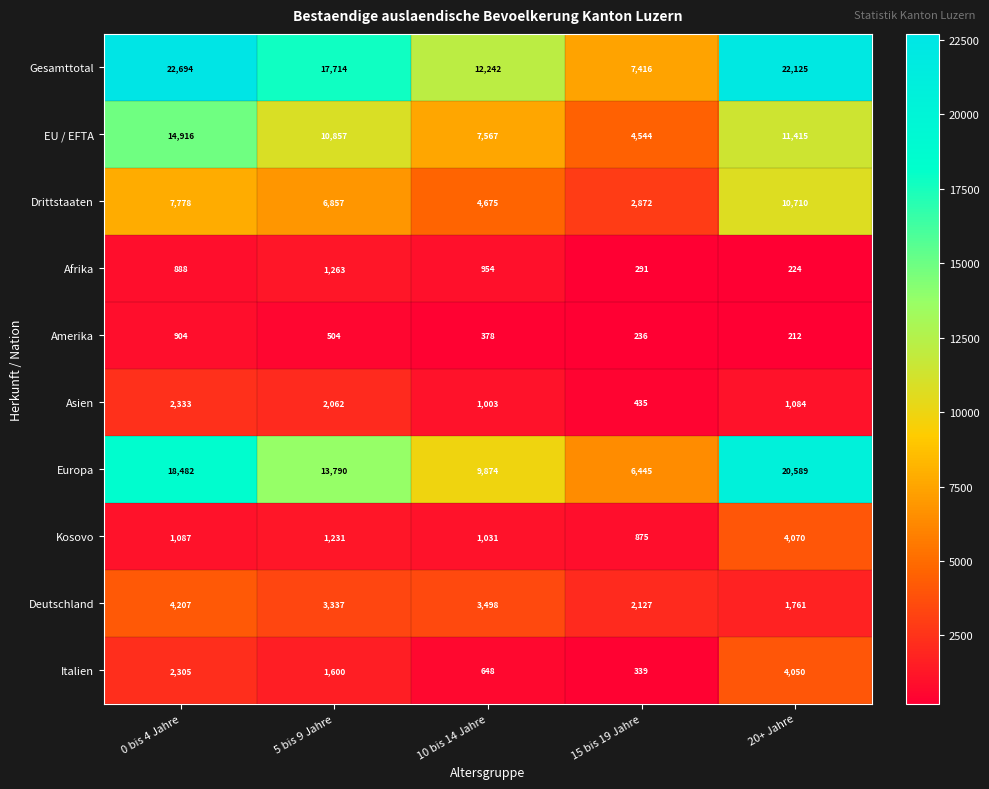

What is the smallest value displayed?

212